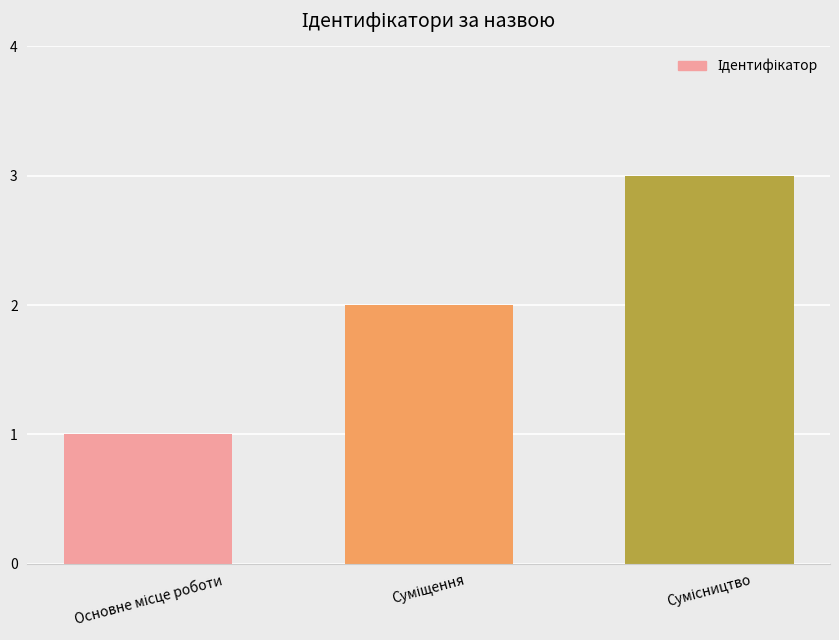

What is the value of the 3rd bar from the left?

3